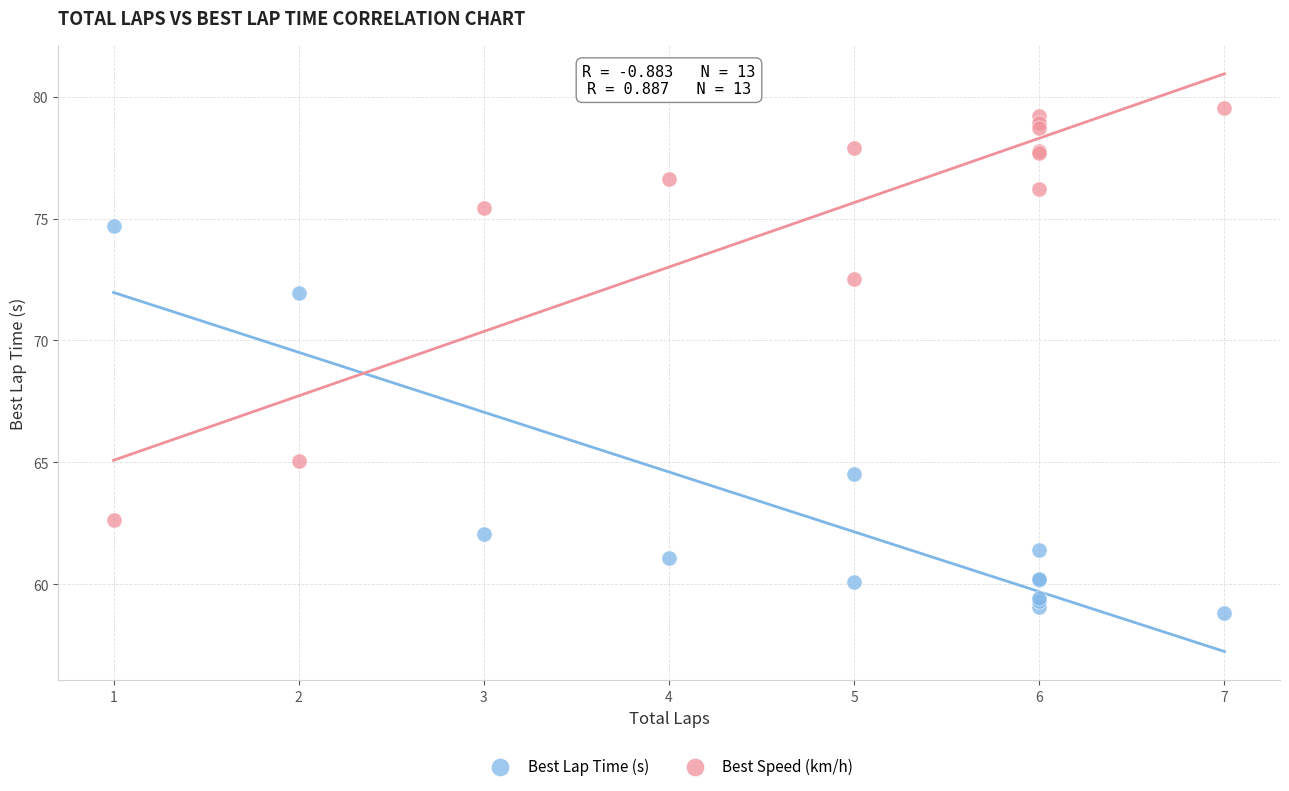

Across all series, what Y value is closest to 69?

71.9